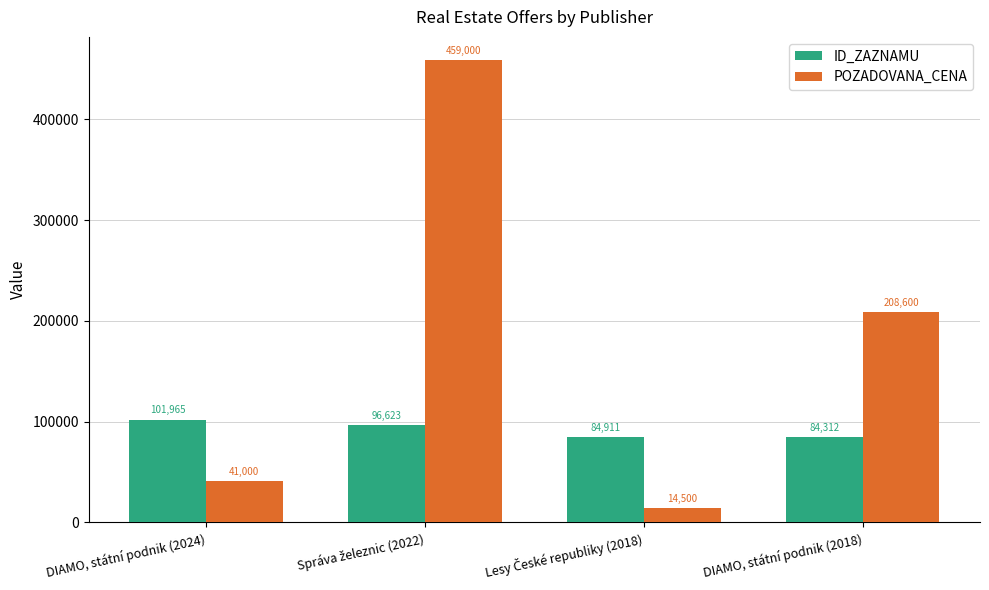

What is the value of the POZADOVANA_CENA bar at the 2nd from the left?

459000